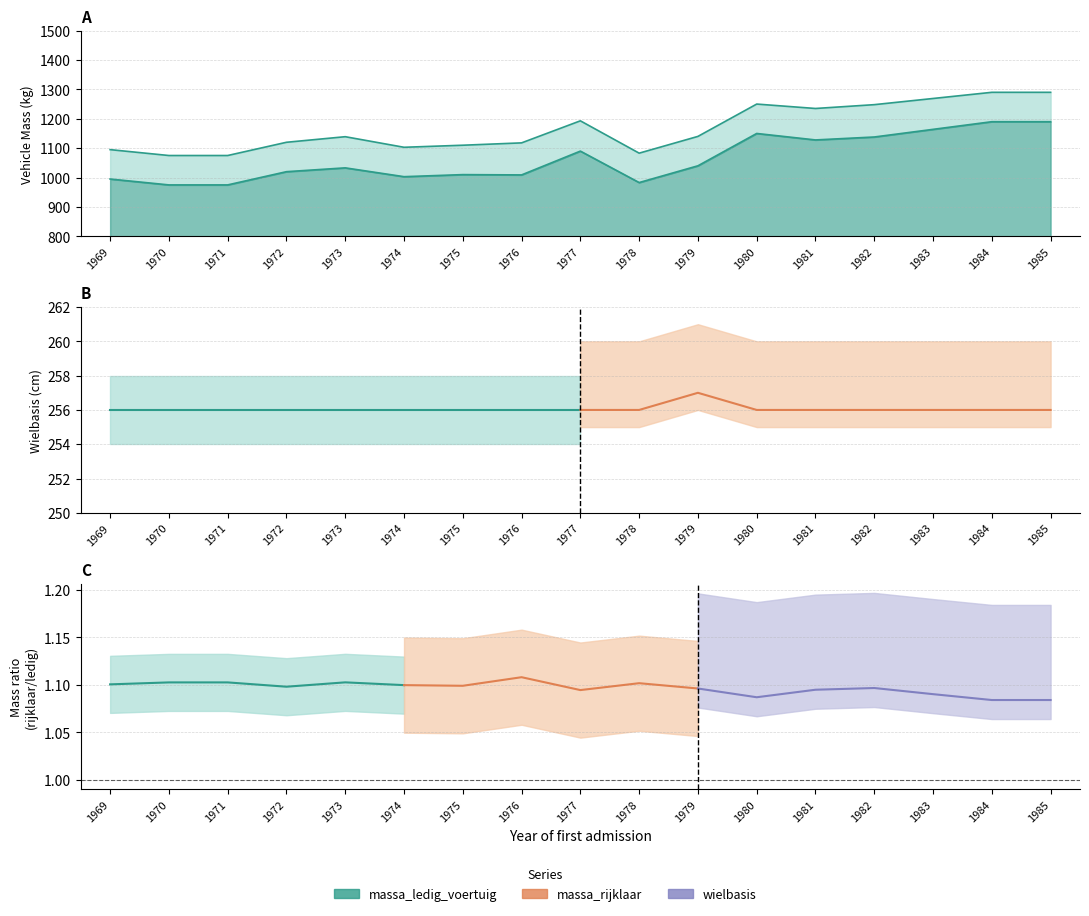

How many distinct data groups are displayed?

3